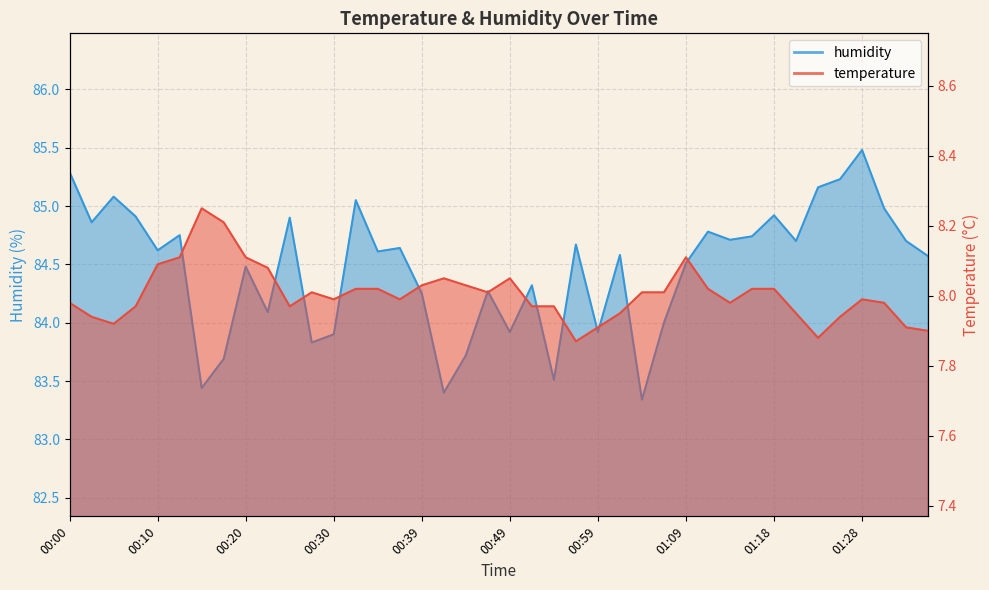

True or false: temperature and humidity intersect in this chart.

False